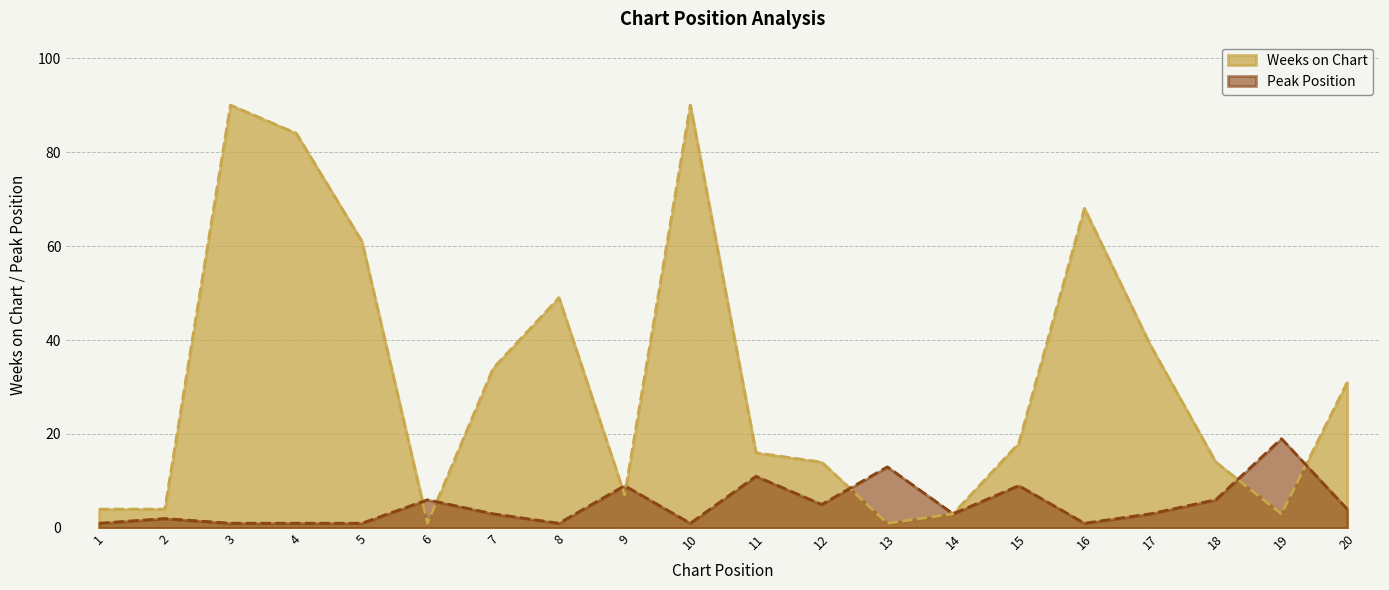

True or false: Weeks on Chart and Peak Position cross at least once.

True